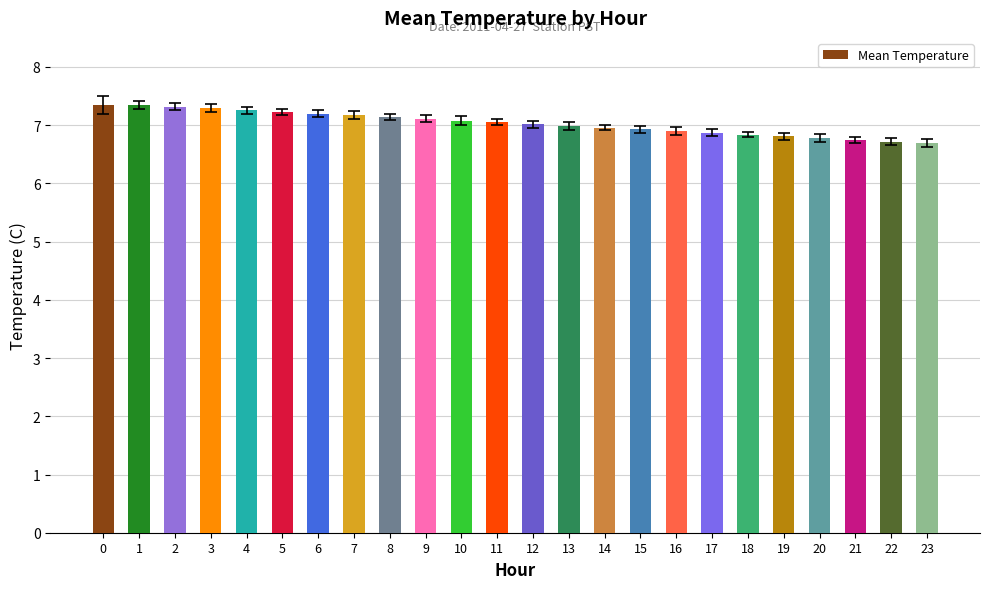

What is the difference between the second highest and minimum values?

0.7